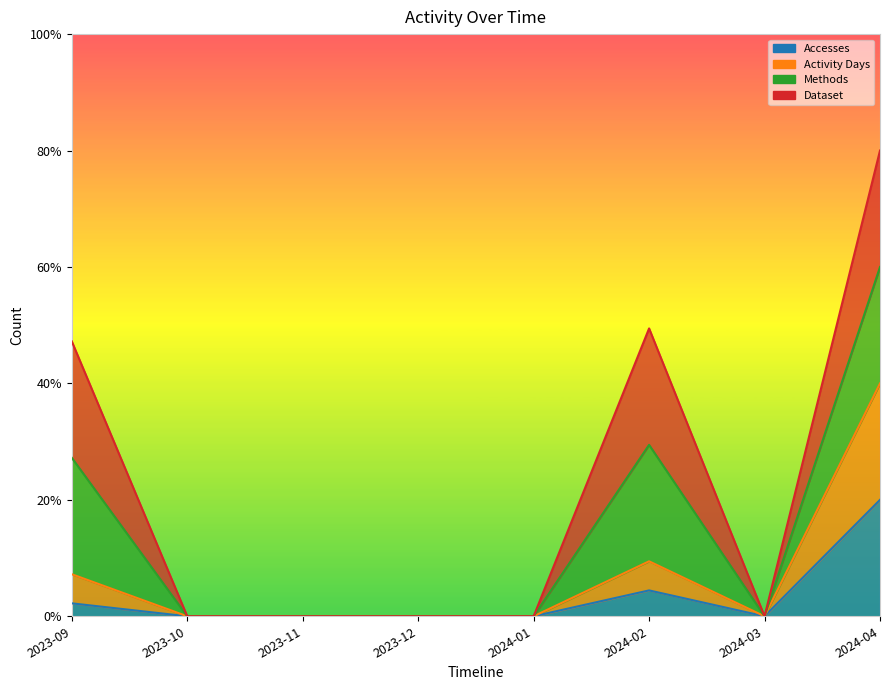

How many positive values does the Accesses series have?

3